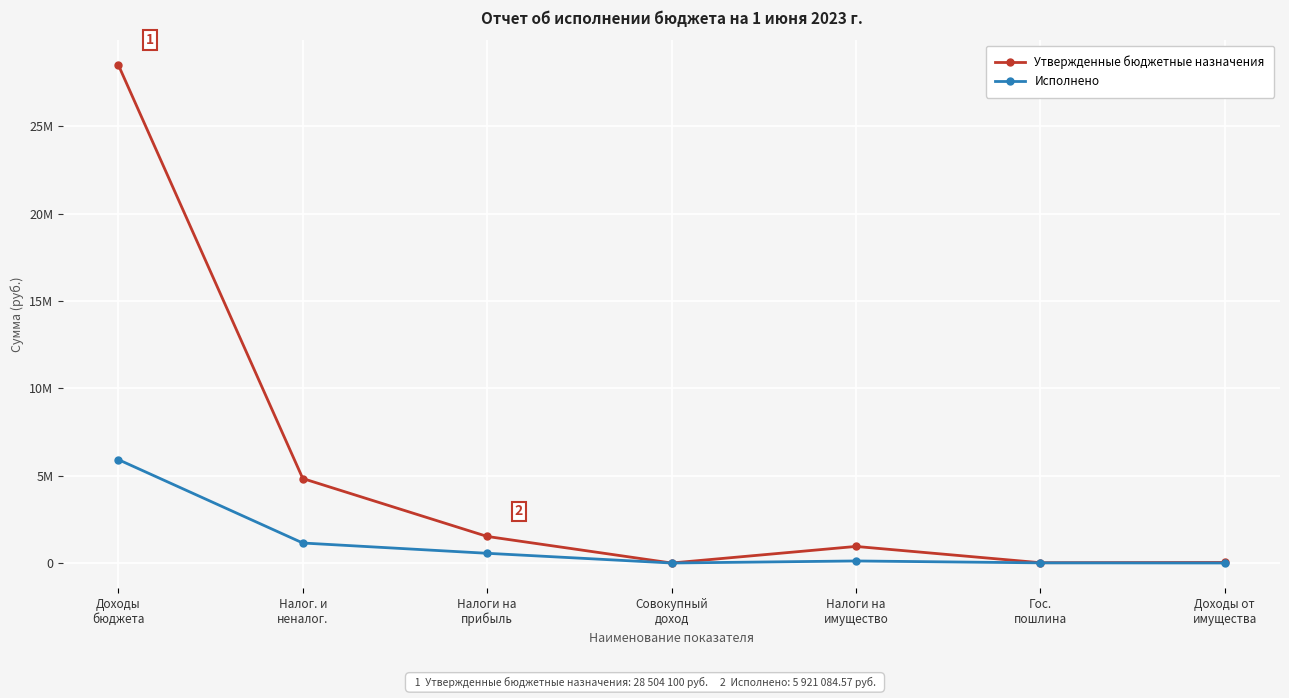

Does the chart have visible grid lines?

Yes